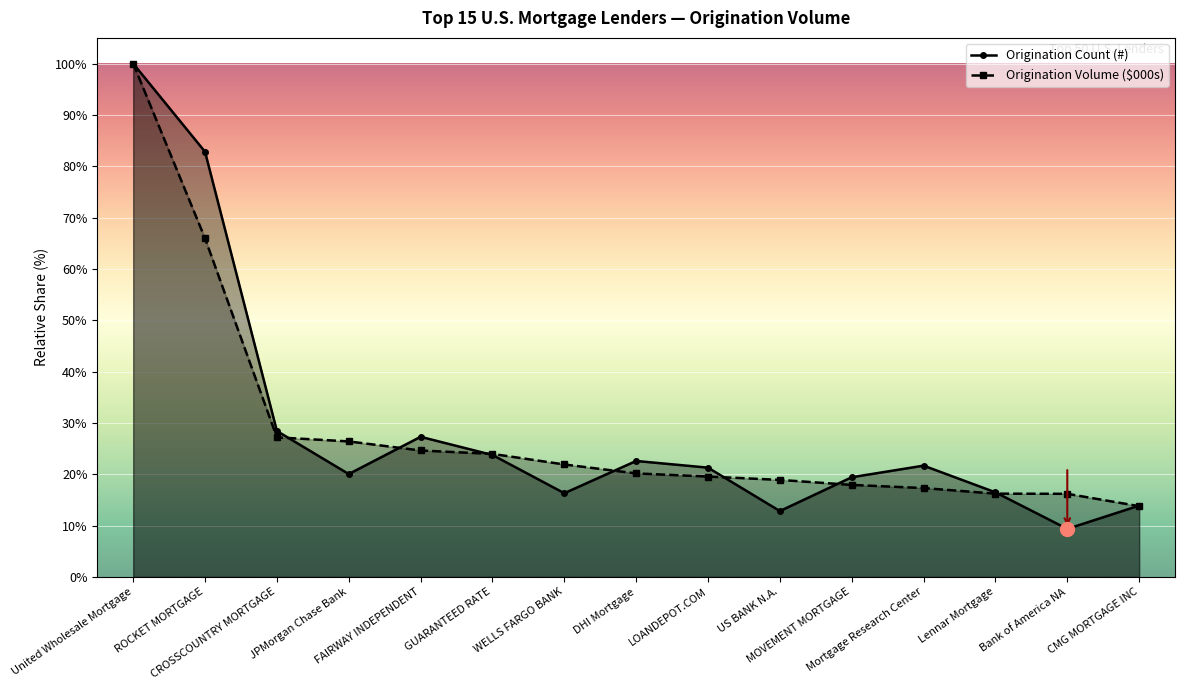

How many categories are shown in the chart?

15